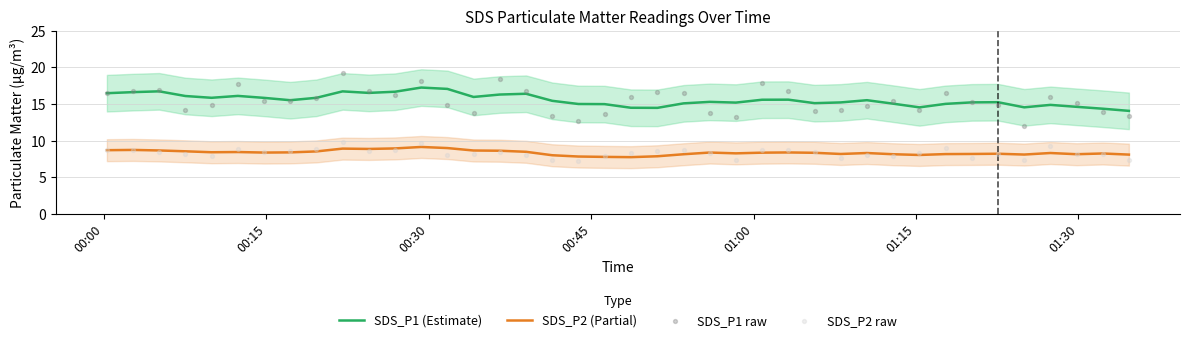

What are all the series names shown in the legend?

SDS_P1 (Estimate), SDS_P2 (Partial), SDS_P1 raw, SDS_P2 raw